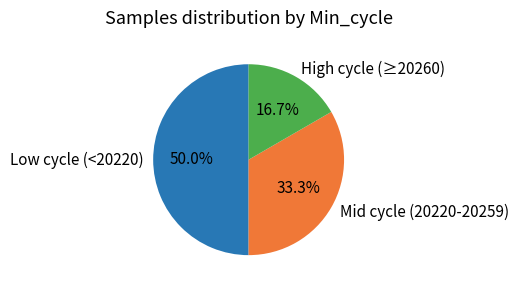

What is the ratio of the value at Low cycle (<20220) to the value at Mid cycle (20220-20259)?

1.5